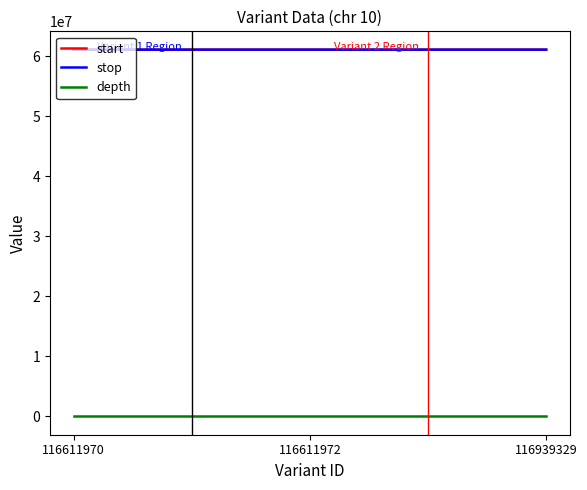

What is the maximum value shown in the chart?

61119217